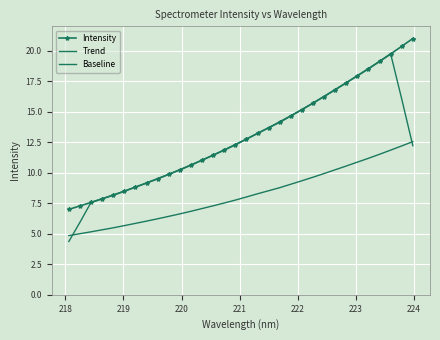

After their last crossing, which series has the higher values: Intensity or Trend?

Intensity